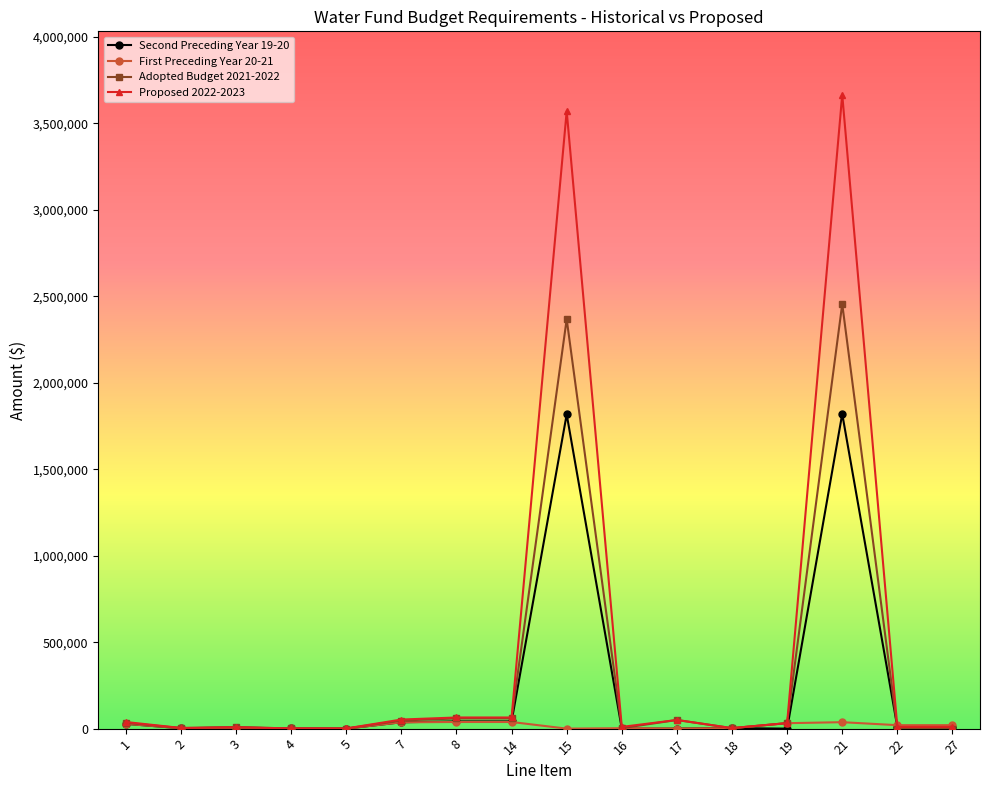

What is the maximum value shown in the chart?

3665788